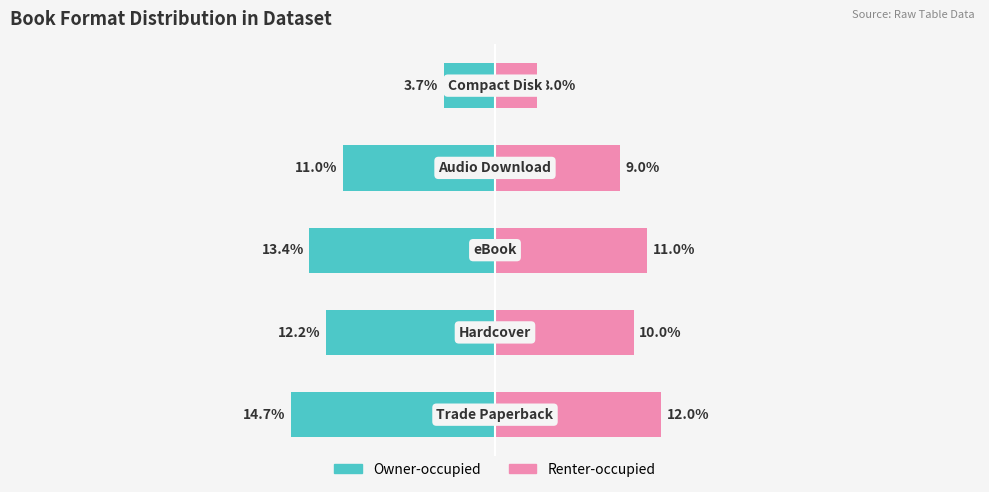

What are all the series names shown in the legend?

Owner-occupied, Renter-occupied